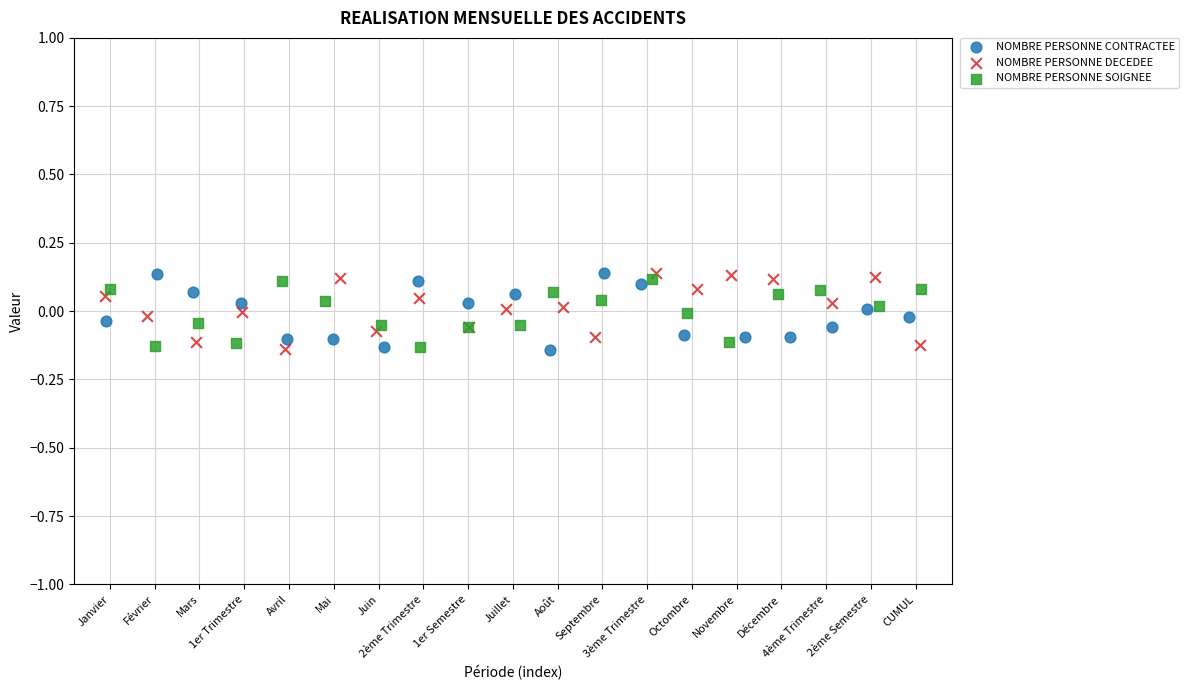

What are all the series names shown in the legend?

NOMBRE PERSONNE CONTRACTEE, NOMBRE PERSONNE DECEDEE, NOMBRE PERSONNE SOIGNEE